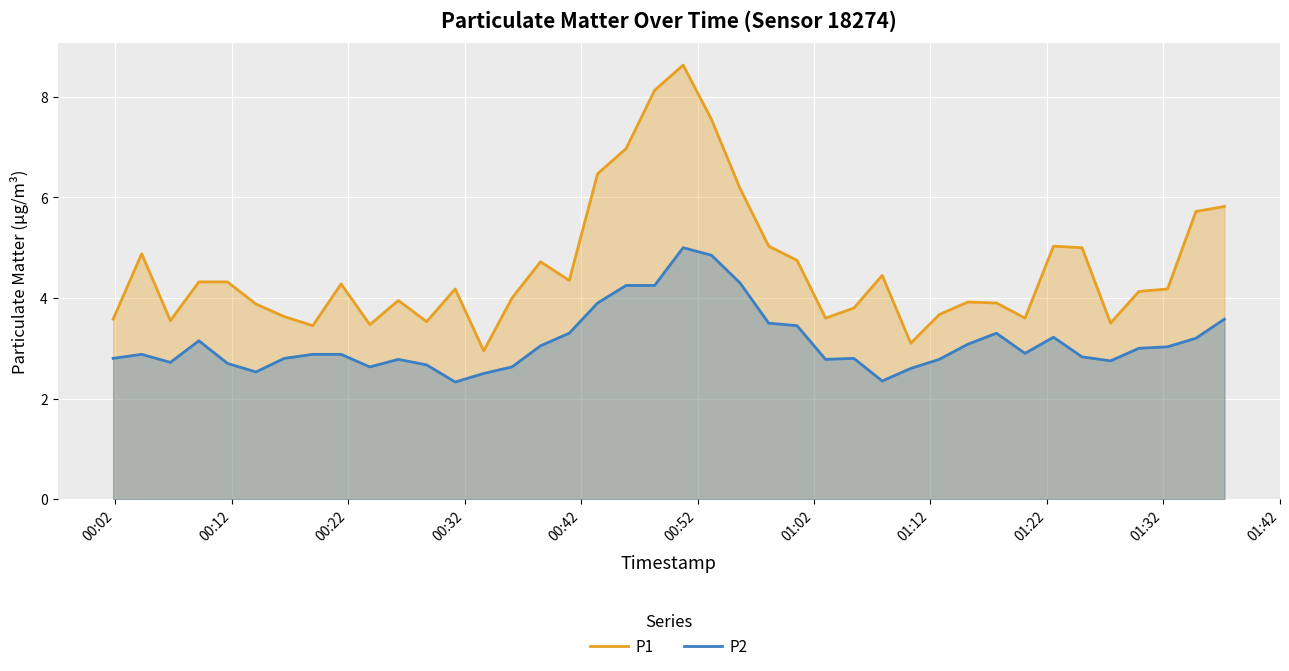

What is the average value of the P2 series?

3.1